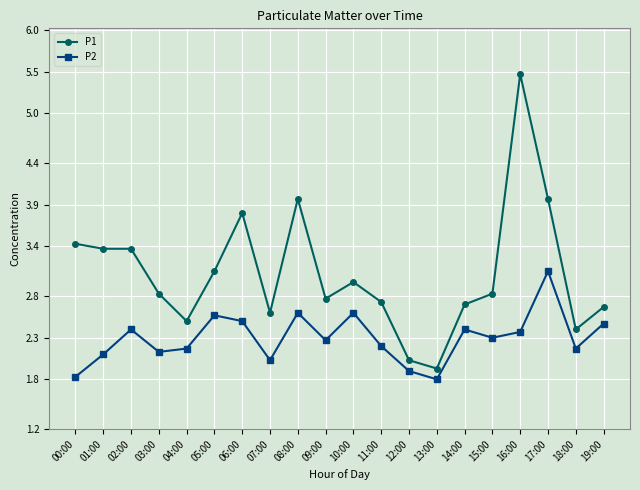

What is the minimum value shown in the chart?

1.8